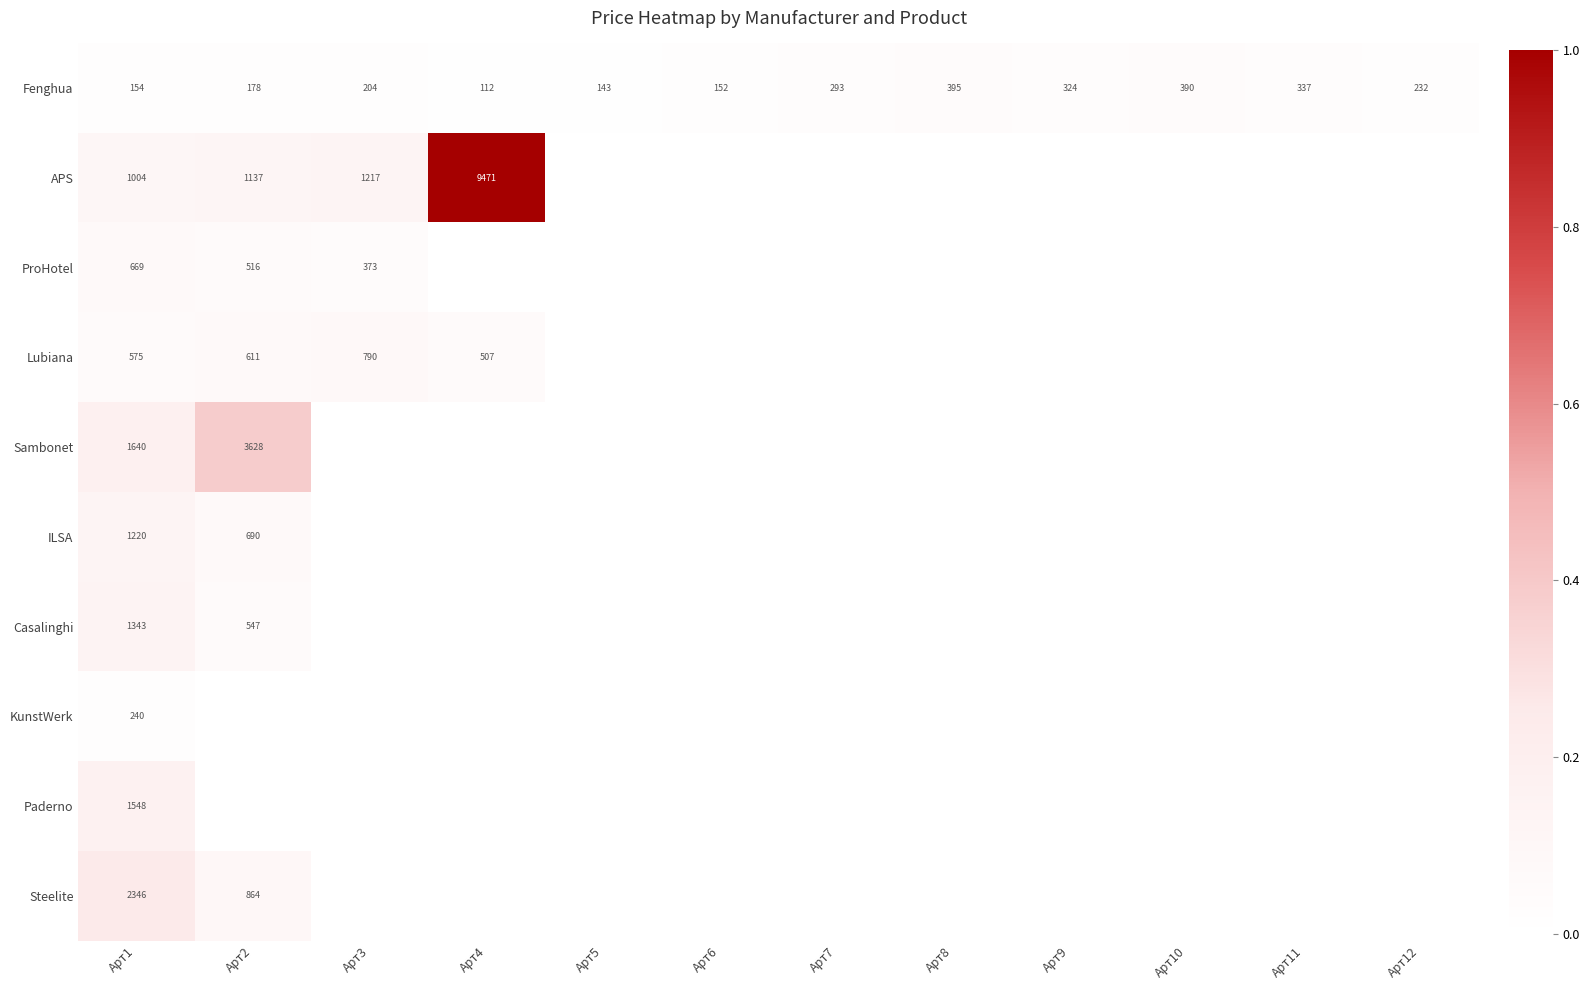

Is it true that Paderno equals 2292 at Арт1?

False